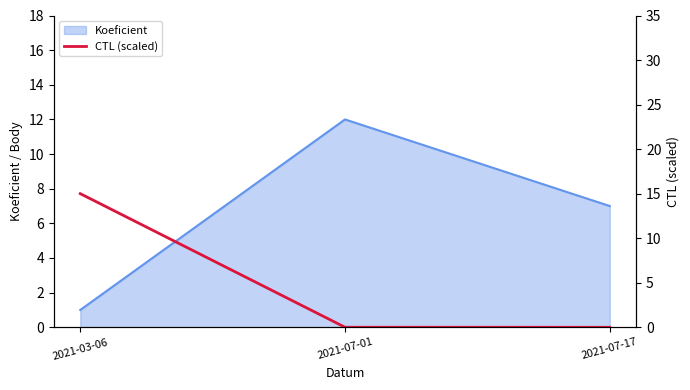

List the labels in order of Koeficient value, largest first.

2021-07-01, 2021-07-17, 2021-03-06